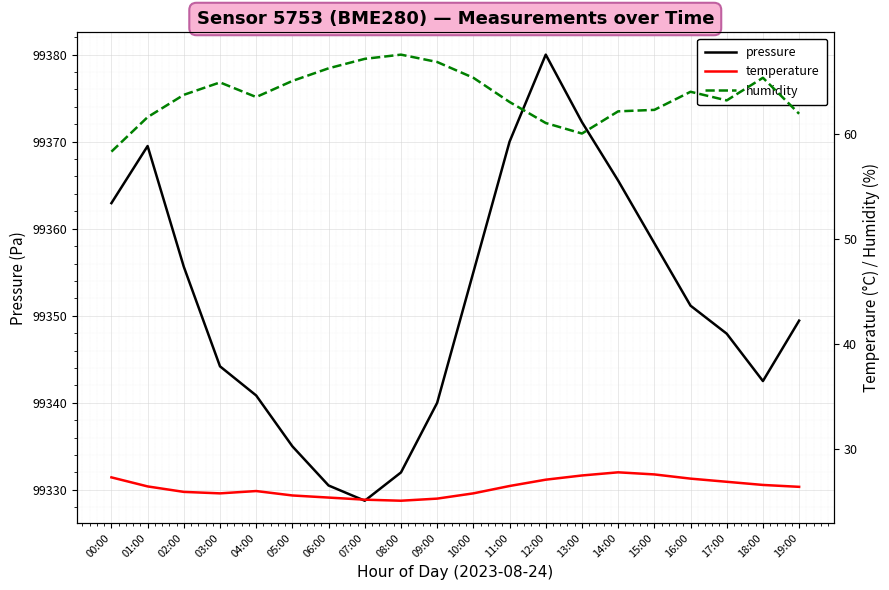

At which label does pressure reach its peak?

12:00